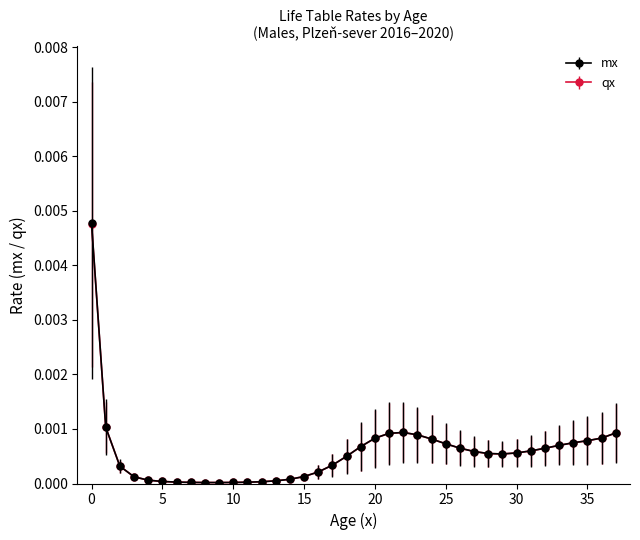

Which series has the largest range (max minus min)?

mx